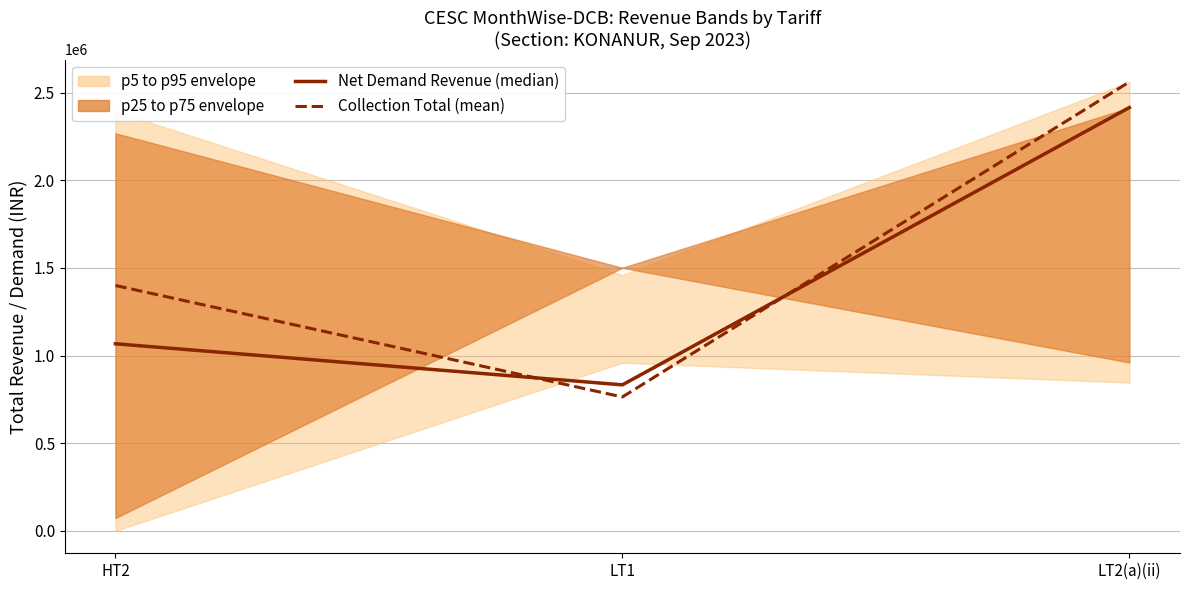

Which series has the widest spread of values?

Collection Total (mean)